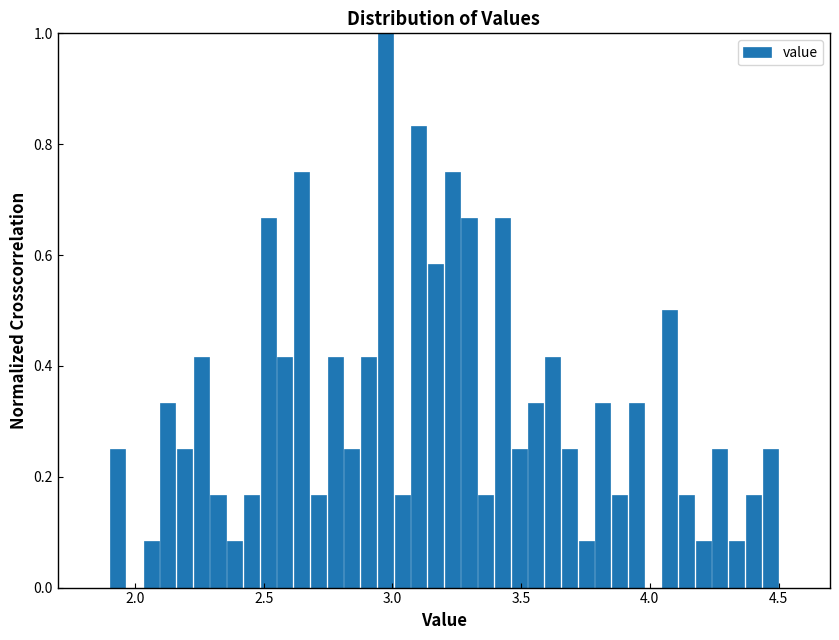

Around what value on the x-axis is the tallest bar? Give the approximate position of its centre, as read against the axis.

2.95